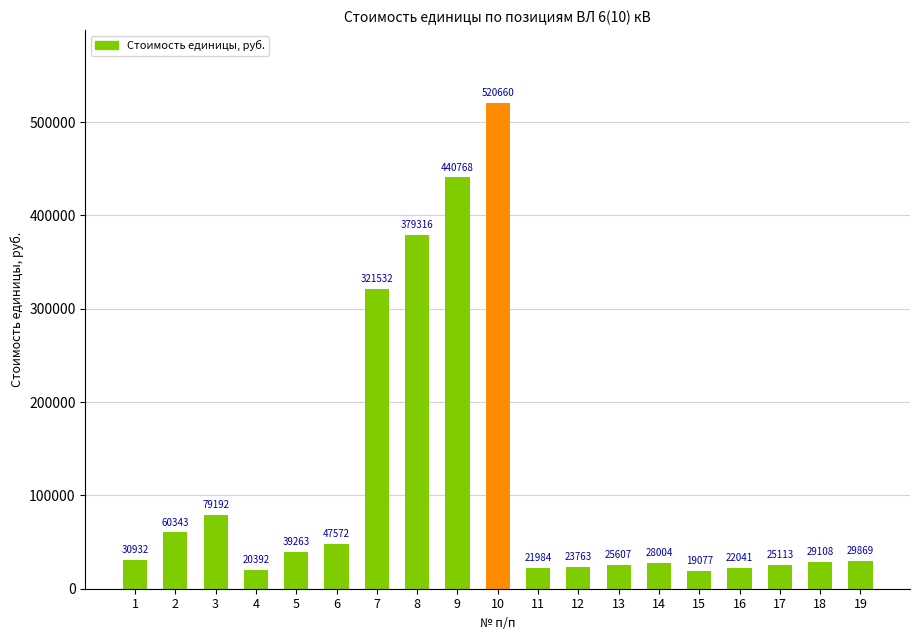

Rank the categories by value from lowest to highest.

15, 4, 11, 16, 12, 17, 13, 14, 18, 19, 1, 5, 6, 2, 3, 7, 8, 9, 10